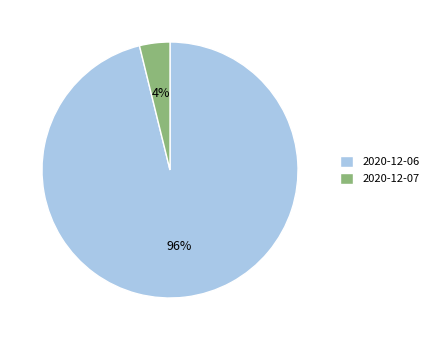

The 2020-12-06 slice represents 96% of the pie. True or false?

True